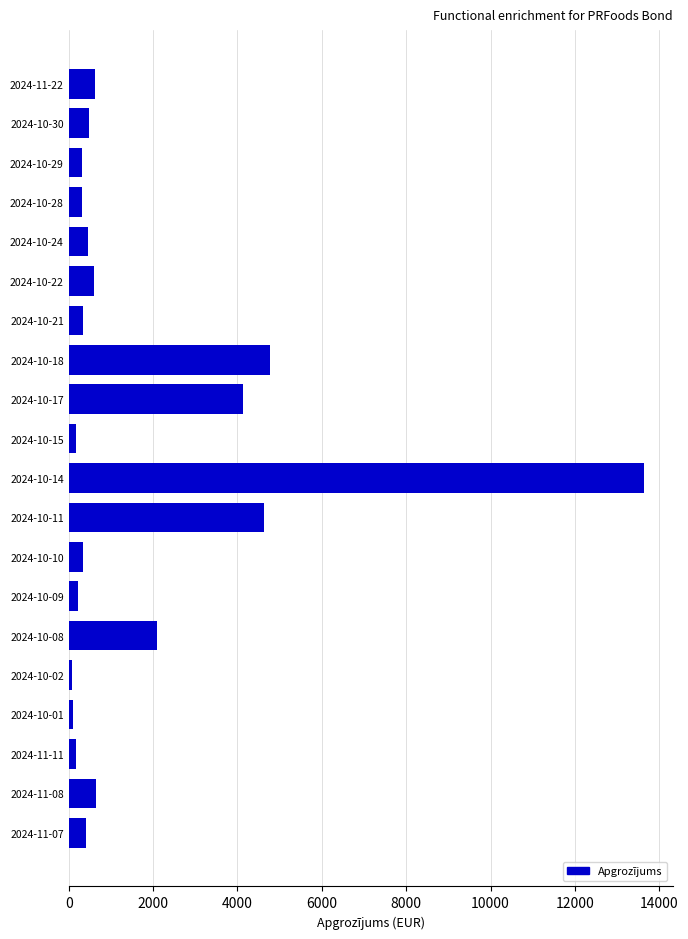

What is the change in value from 2024-11-22 to 2024-10-08?

+1457.0